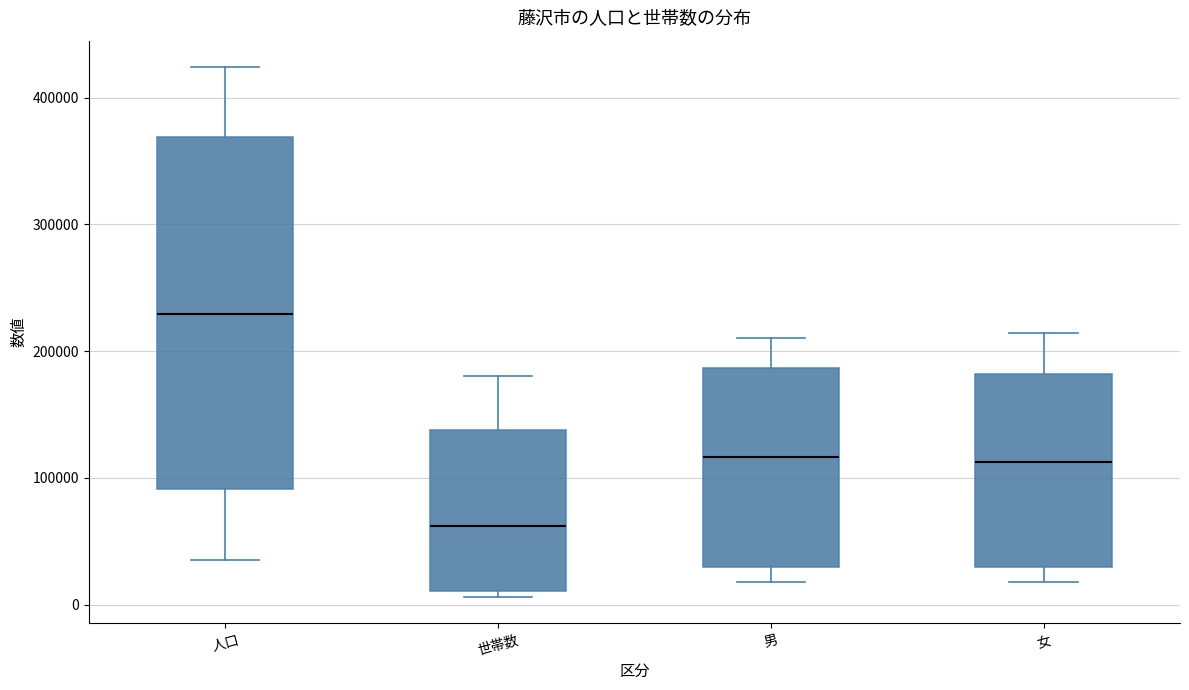

Reading left to right, transcribe this box plot: for each box, give where its median line is, the range the box spans, and where its two whiskers end, as read against the y-axis. The values are not printed on the chart, so give them approximately, as read against the axis.

人口: median 230000, box 90000 to 370000, whiskers 40000 to 420000
世帯数: median 60000, box 10000 to 140000, whiskers 10000 (just below the box's lower edge) to 180000
男: median 120000, box 30000 to 190000, whiskers 20000 to 210000
女: median 110000, box 30000 to 180000, whiskers 20000 to 210000